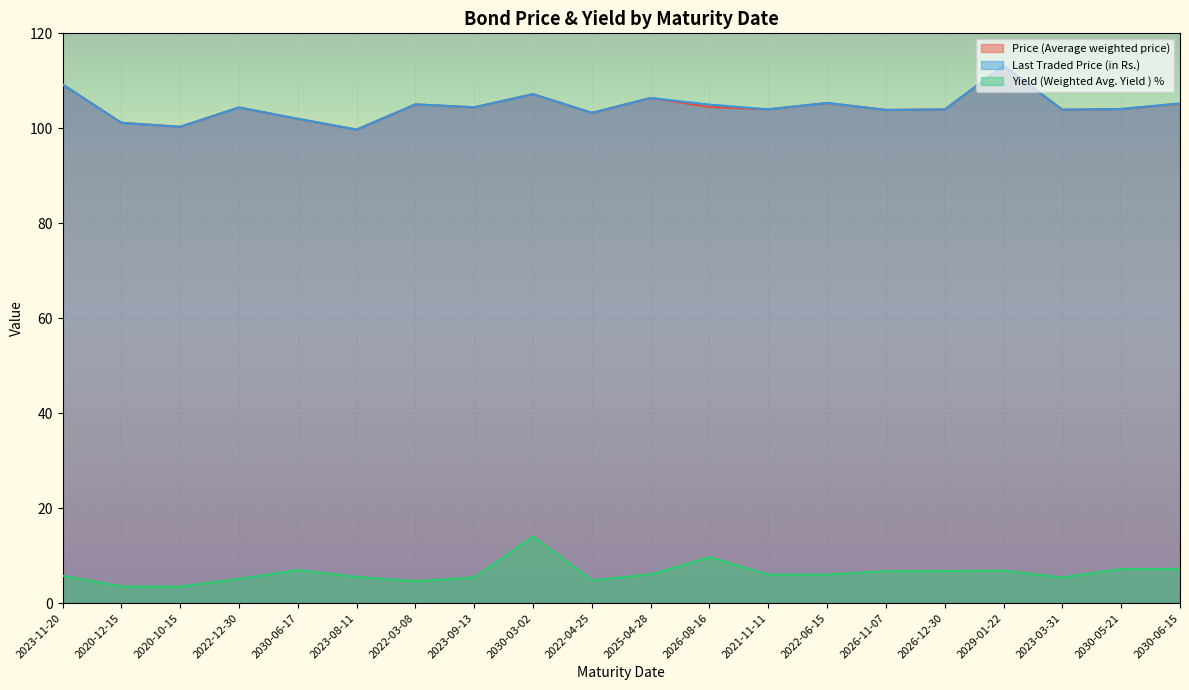

Between 2030-03-02 and 2030-05-21, which is larger?

2030-03-02